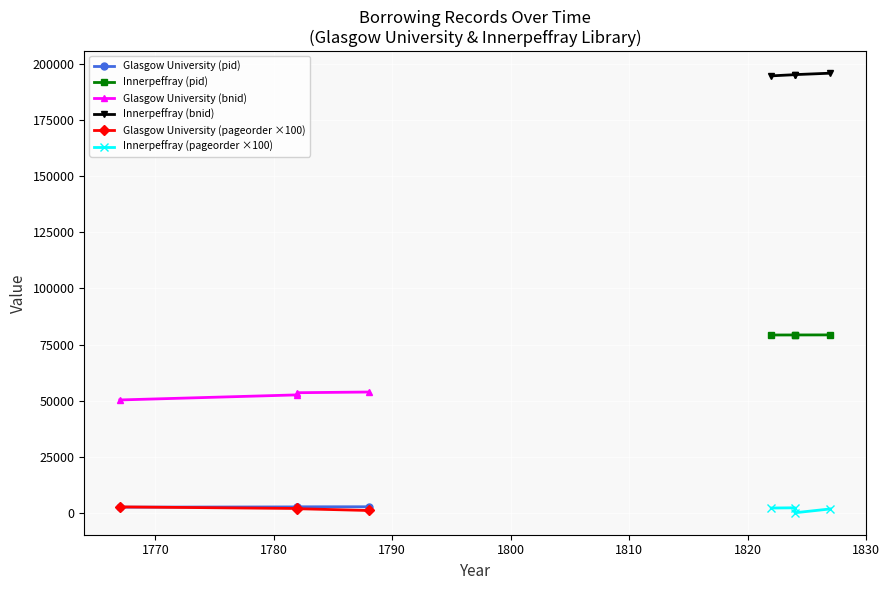

True or false: Innerpeffray (bnid) has more than 1 points higher than both neighbors.

False